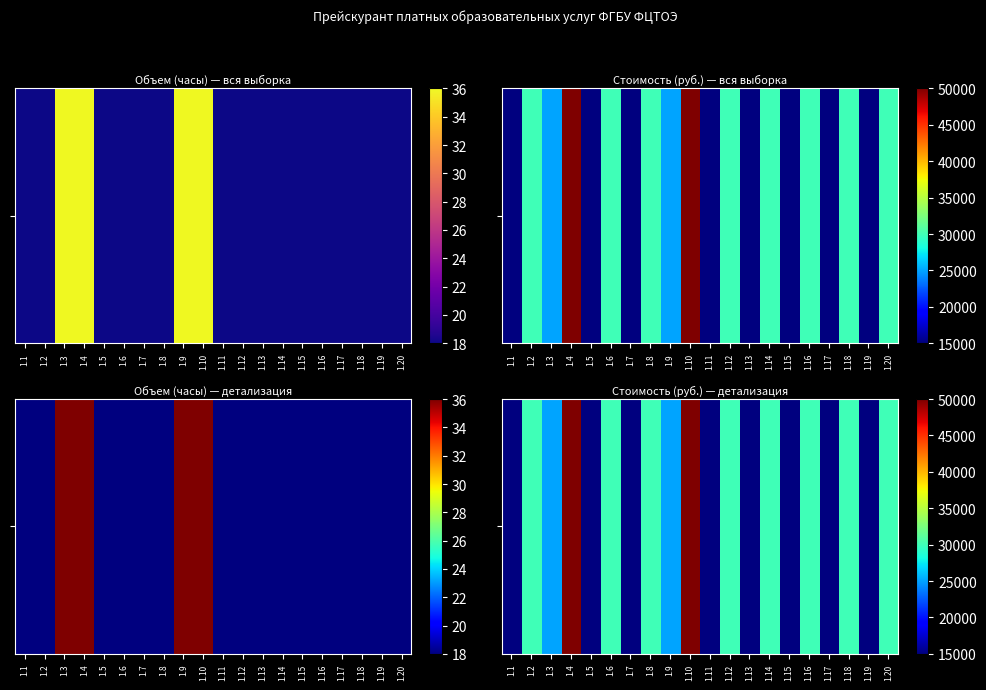

The value at 1.13 is 8270. True or false?

False